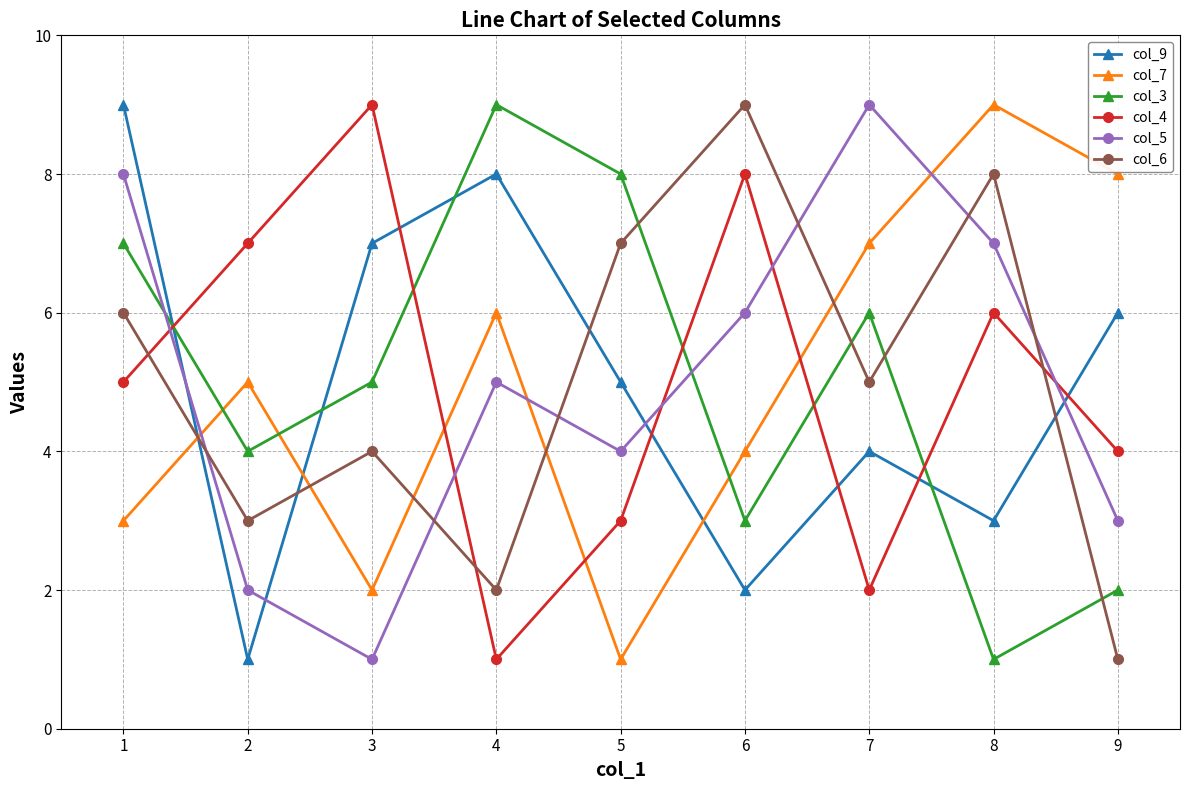

Between which two adjacent categories do col_4 and col_6 first intersect?

1 and 2